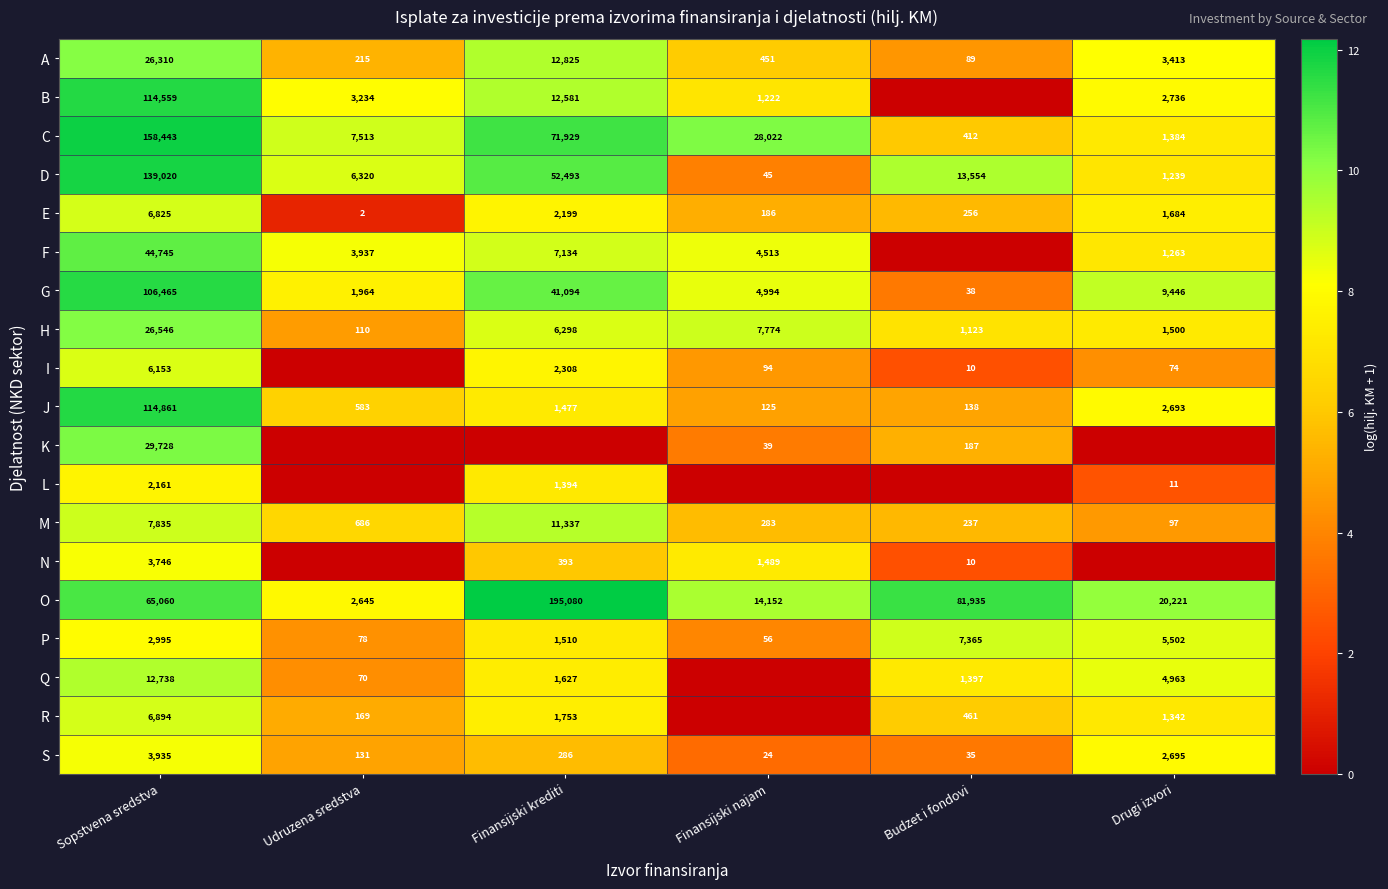

At which category is the sum across all series the highest?

Sopstvena sredstva